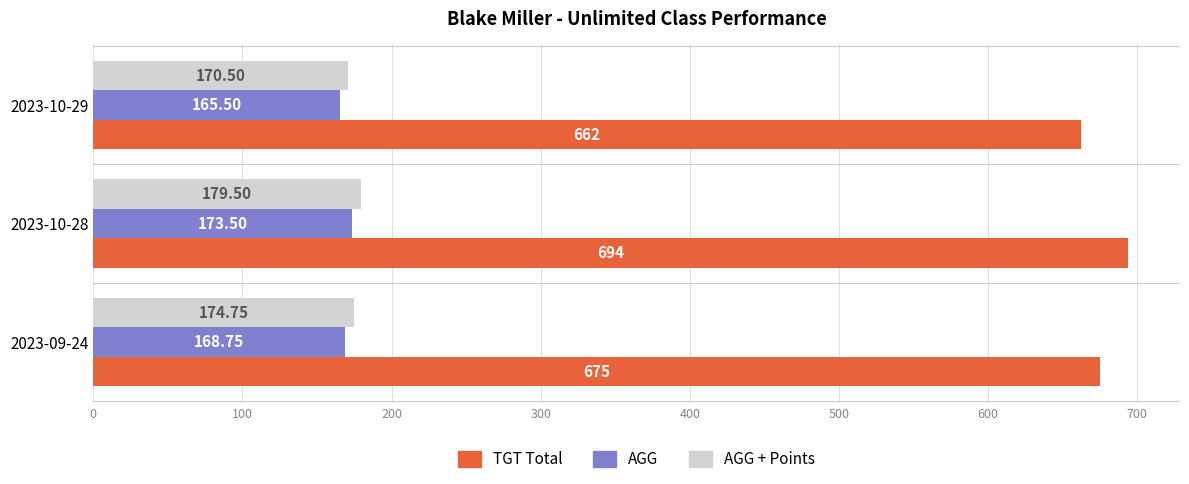

Which series changed the most between 2023-10-28 and 2023-10-29?

TGT Total